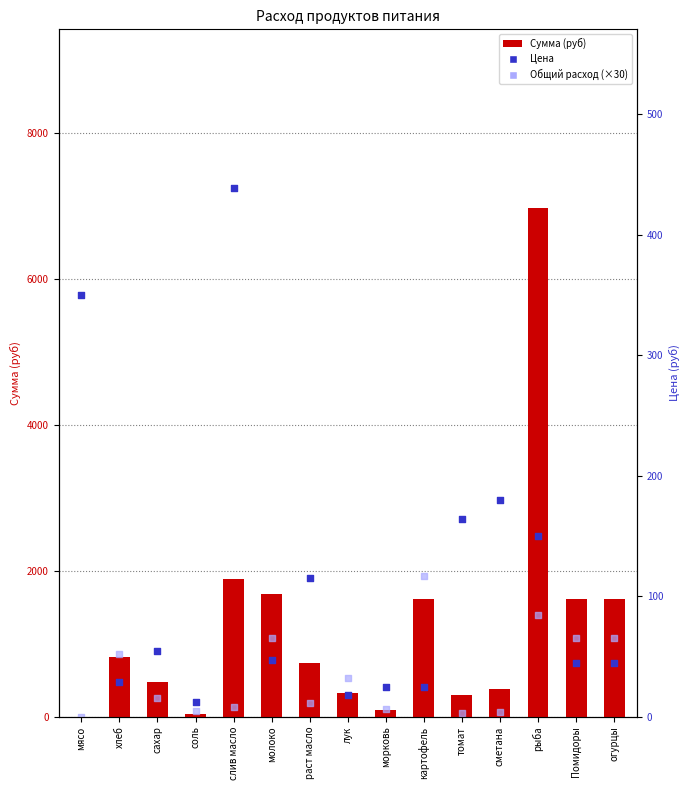

At how many categories does at least one series exceed 1831?

3